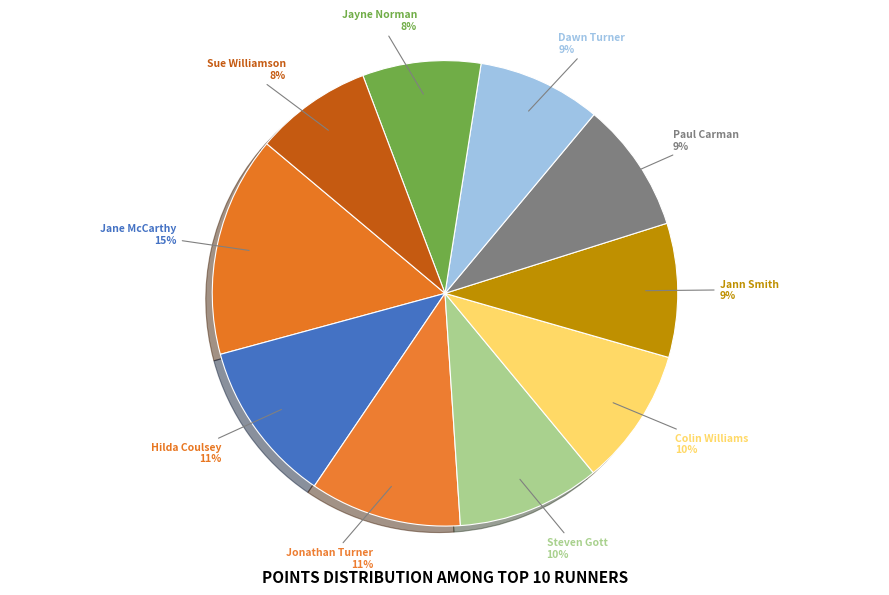

How many segments does this pie chart have?

10